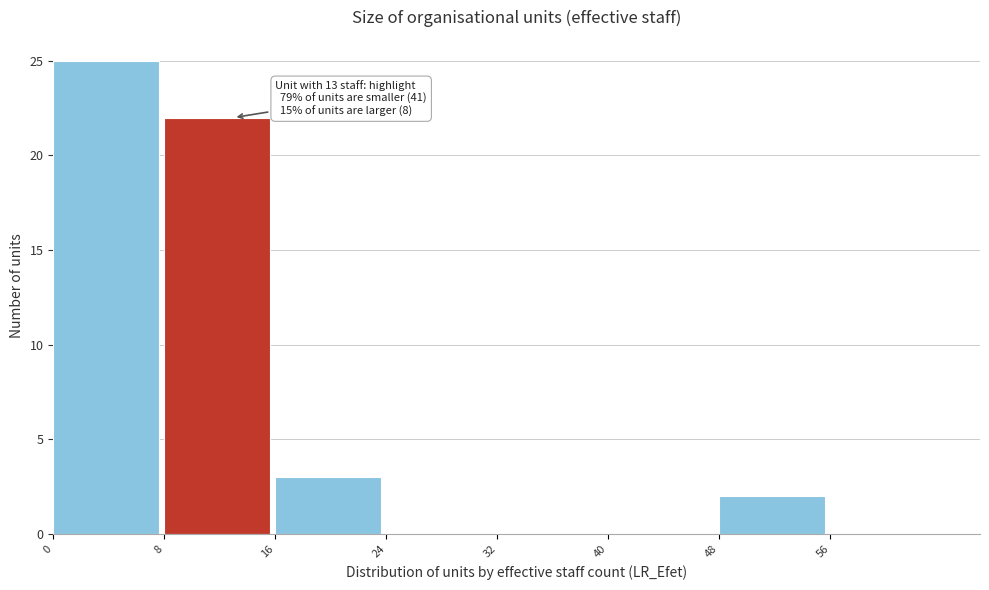

Which range on the x-axis has the tallest bar?

0 to 8